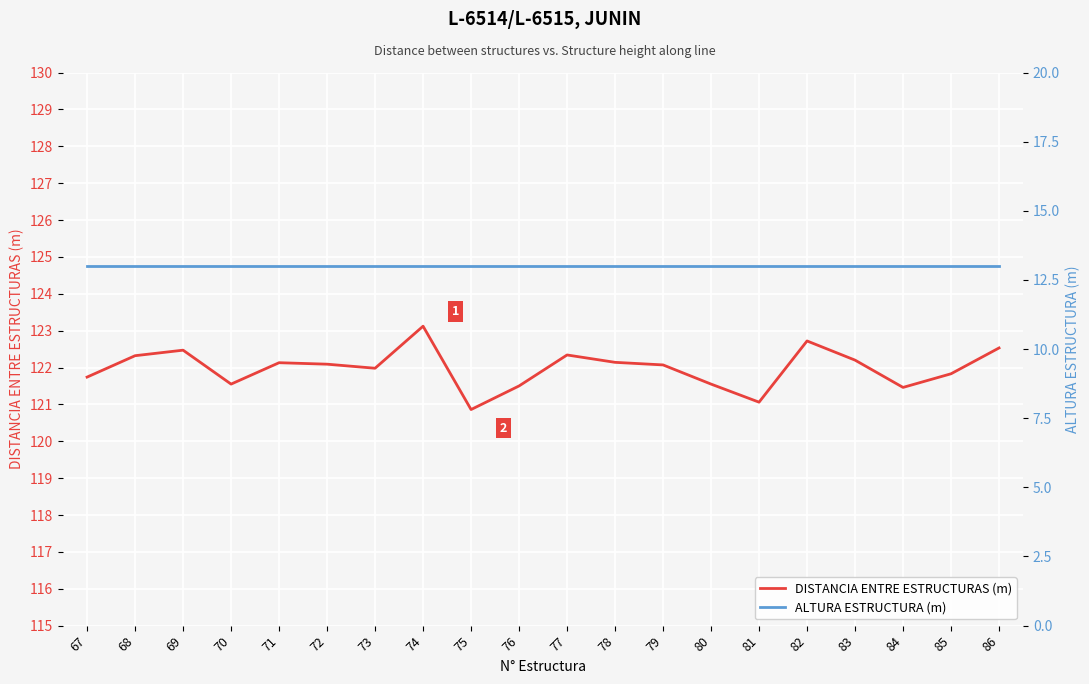

True or false: DISTANCIA ENTRE ESTRUCTURAS (m) and ALTURA ESTRUCTURA (m) cross at least once.

False